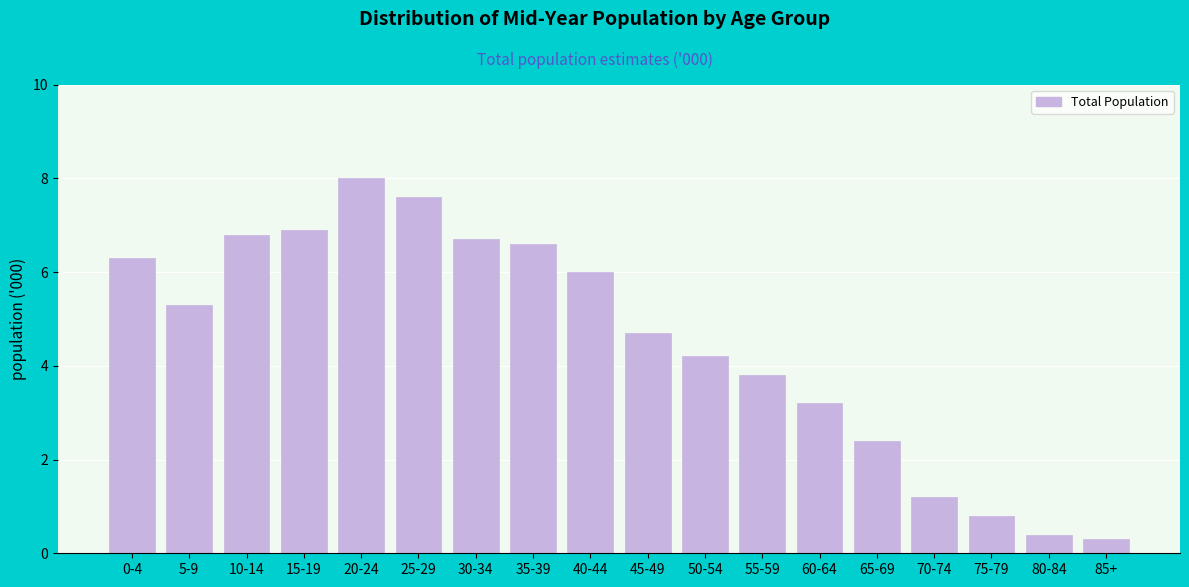

Reading left to right, extract all data points from this chart.

0-4=6.3	5-9=5.3	10-14=6.8	15-19=6.9	20-24=8.0	25-29=7.6	30-34=6.7	35-39=6.6	40-44=6.0	45-49=4.7	50-54=4.2	55-59=3.8	60-64=3.2	65-69=2.4	70-74=1.2	75-79=0.8	80-84=0.4	85+=0.3